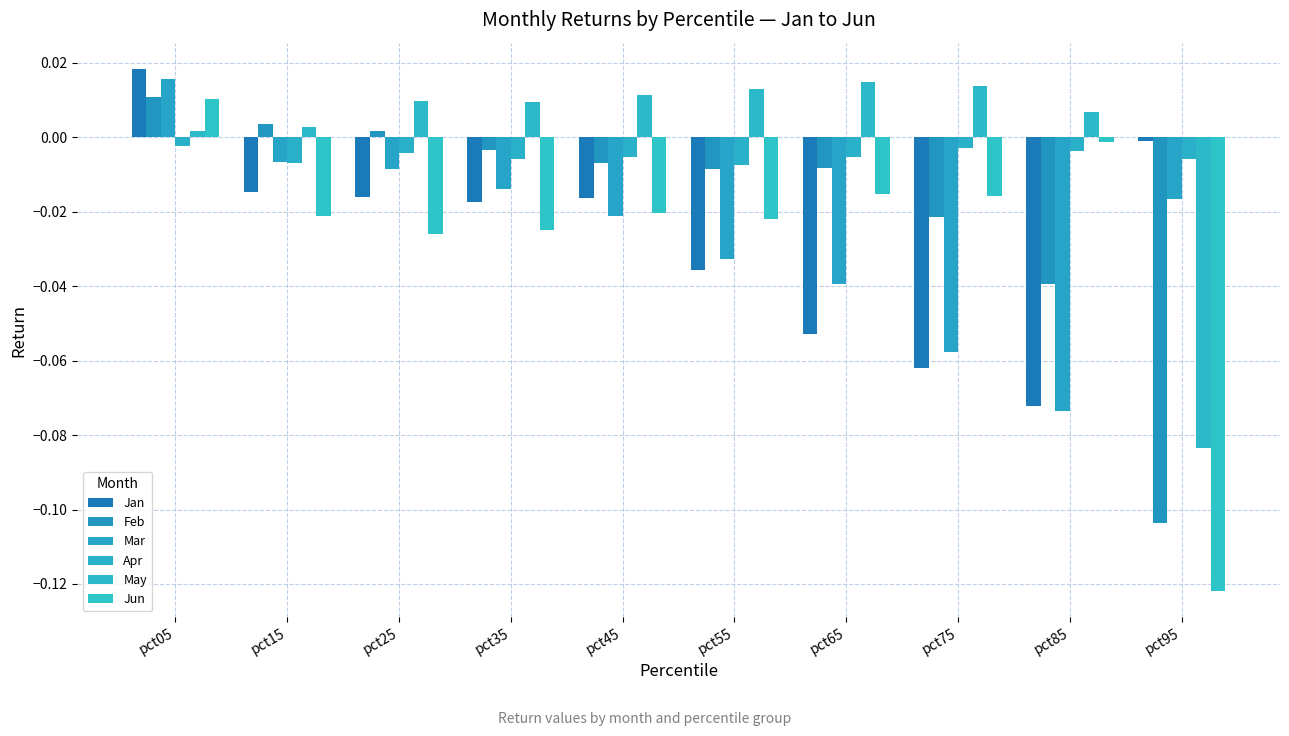

Reading right to left, transcribe all the data shown in this chart.

Jan: pct95=-0.0	pct85=-0.1	pct75=-0.1	pct65=-0.1	pct55=-0.0	pct45=-0.0	pct35=-0.0	pct25=-0.0	pct15=-0.0	pct05=0.0
Feb: pct95=-0.1	pct85=-0.0	pct75=-0.0	pct65=-0.0	pct55=-0.0	pct45=-0.0	pct35=-0.0	pct25=0.0	pct15=0.0	pct05=0.0
Mar: pct95=-0.0	pct85=-0.1	pct75=-0.1	pct65=-0.0	pct55=-0.0	pct45=-0.0	pct35=-0.0	pct25=-0.0	pct15=-0.0	pct05=0.0
Apr: pct95=-0.0	pct85=-0.0	pct75=-0.0	pct65=-0.0	pct55=-0.0	pct45=-0.0	pct35=-0.0	pct25=-0.0	pct15=-0.0	pct05=-0.0
May: pct95=-0.1	pct85=0.0	pct75=0.0	pct65=0.0	pct55=0.0	pct45=0.0	pct35=0.0	pct25=0.0	pct15=0.0	pct05=0.0
Jun: pct95=-0.1	pct85=-0.0	pct75=-0.0	pct65=-0.0	pct55=-0.0	pct45=-0.0	pct35=-0.0	pct25=-0.0	pct15=-0.0	pct05=0.0